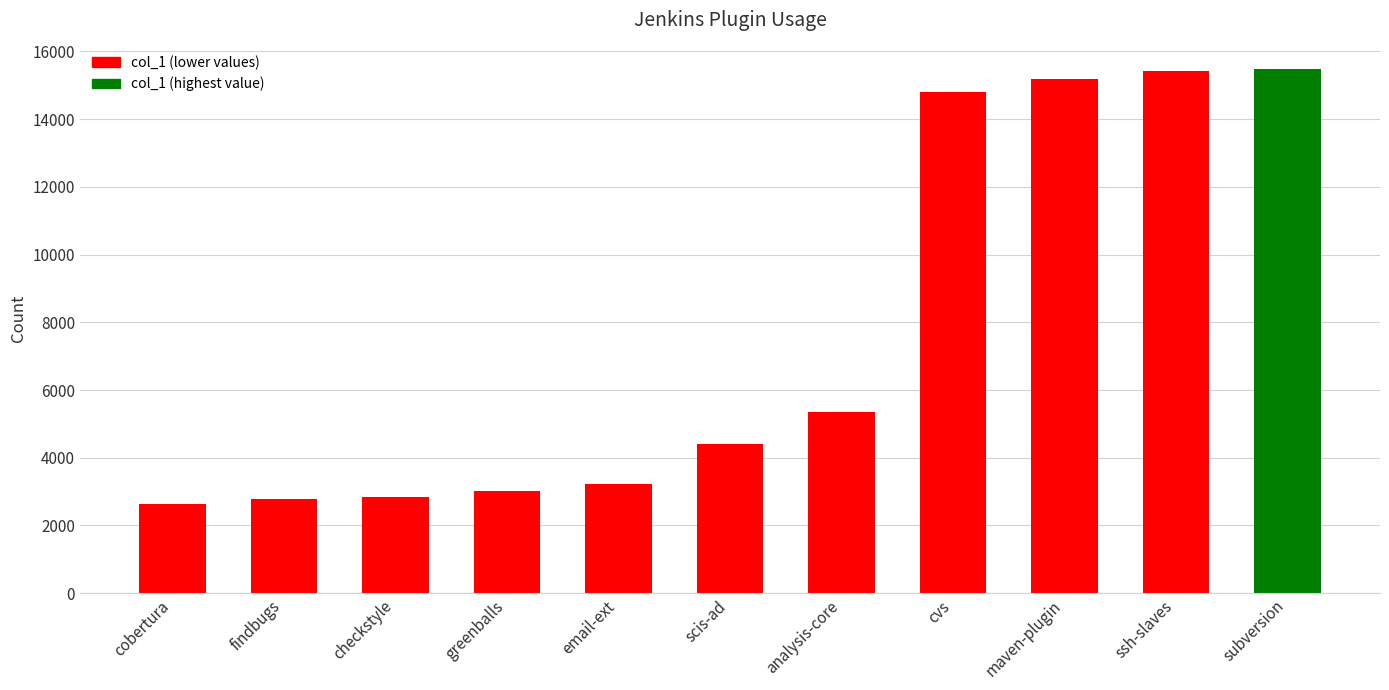

How many bars are there in total?

11